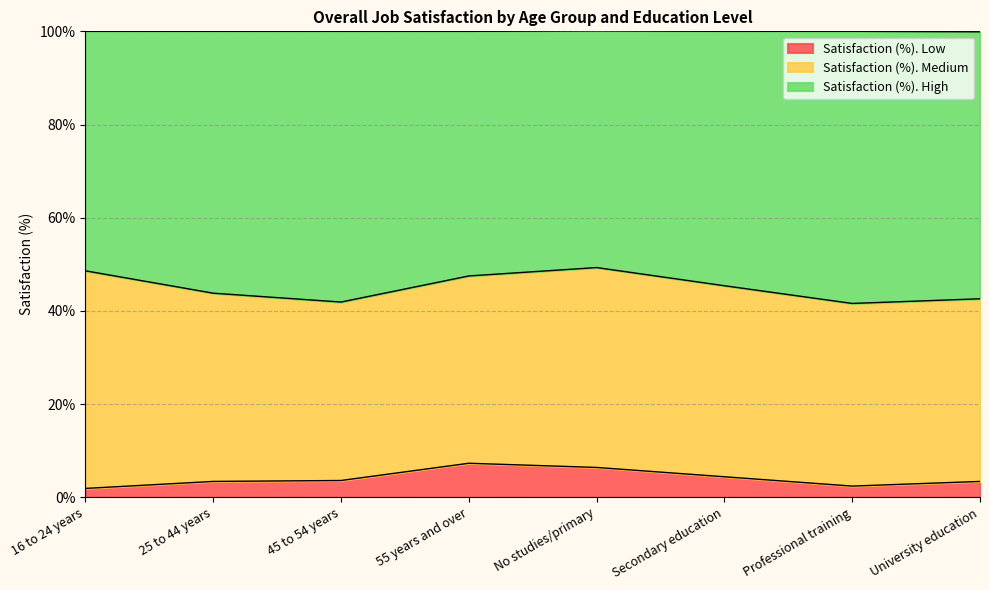

What is the difference between the second highest and minimum values in the Satisfaction (%). Low series?

4.5